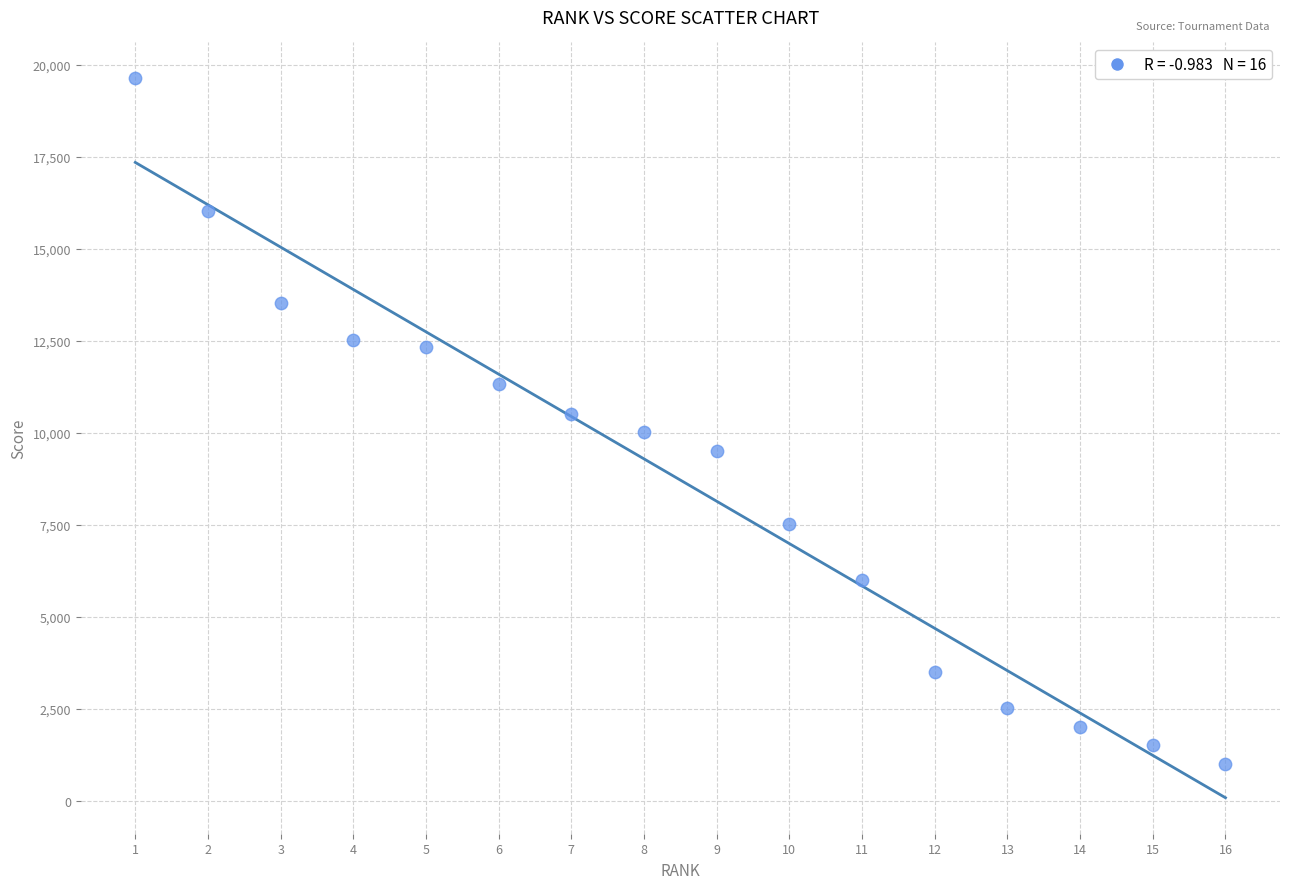

What is the range of X values (max minus min)?

15